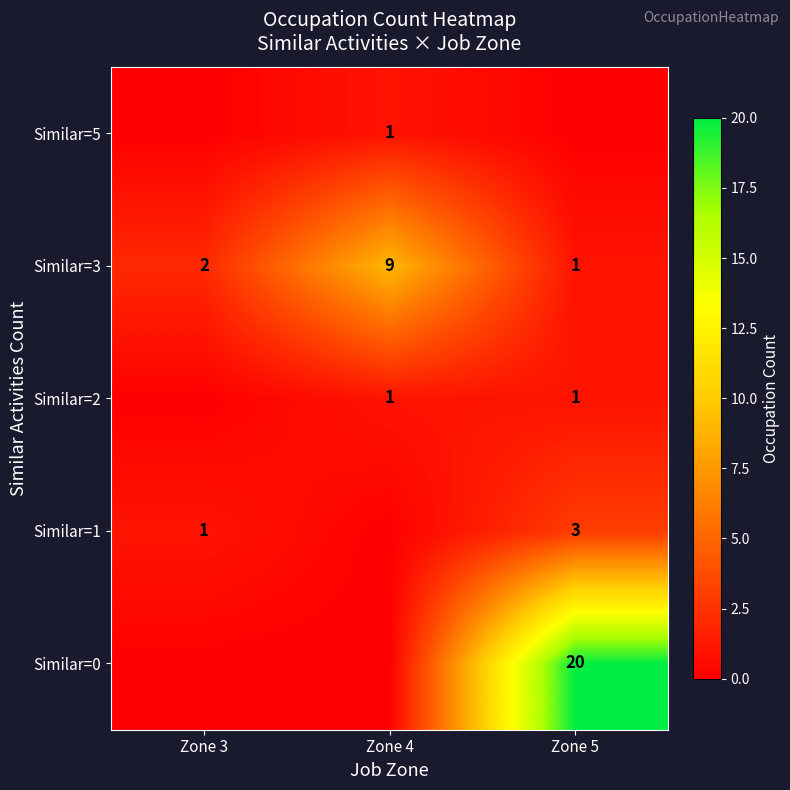

What is the sum of the Similar=1 values at Zone 5 and Zone 3?

4